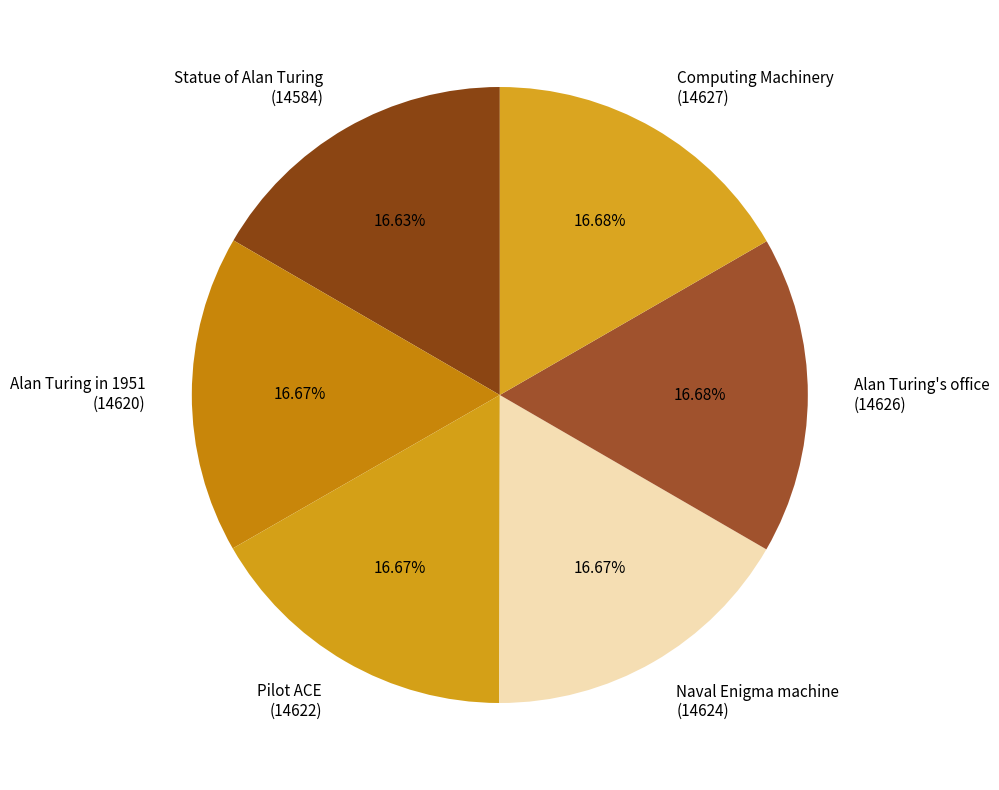

Does Pilot ACE (14622) account for over 50% of the chart?

No